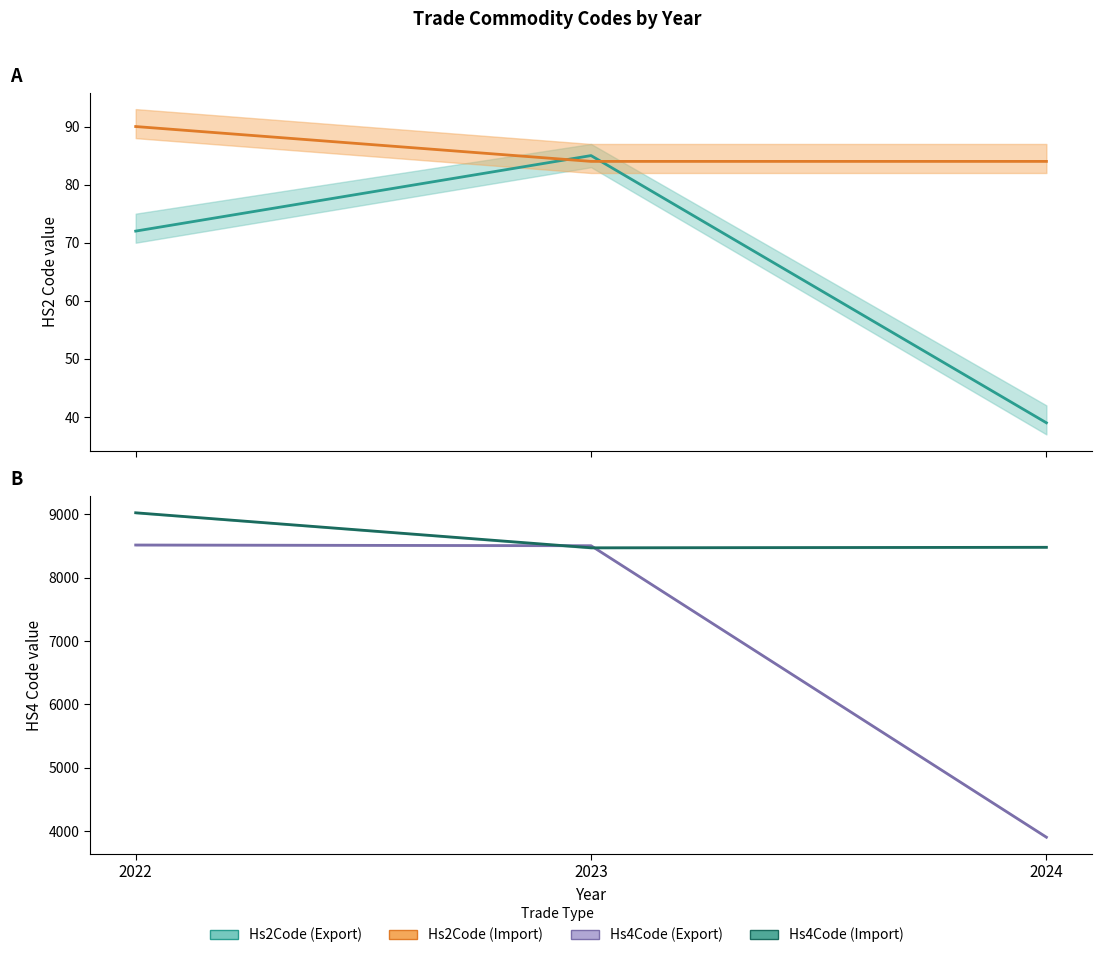

What is the average value of the Hs2Code (Import) (mean) series?

86